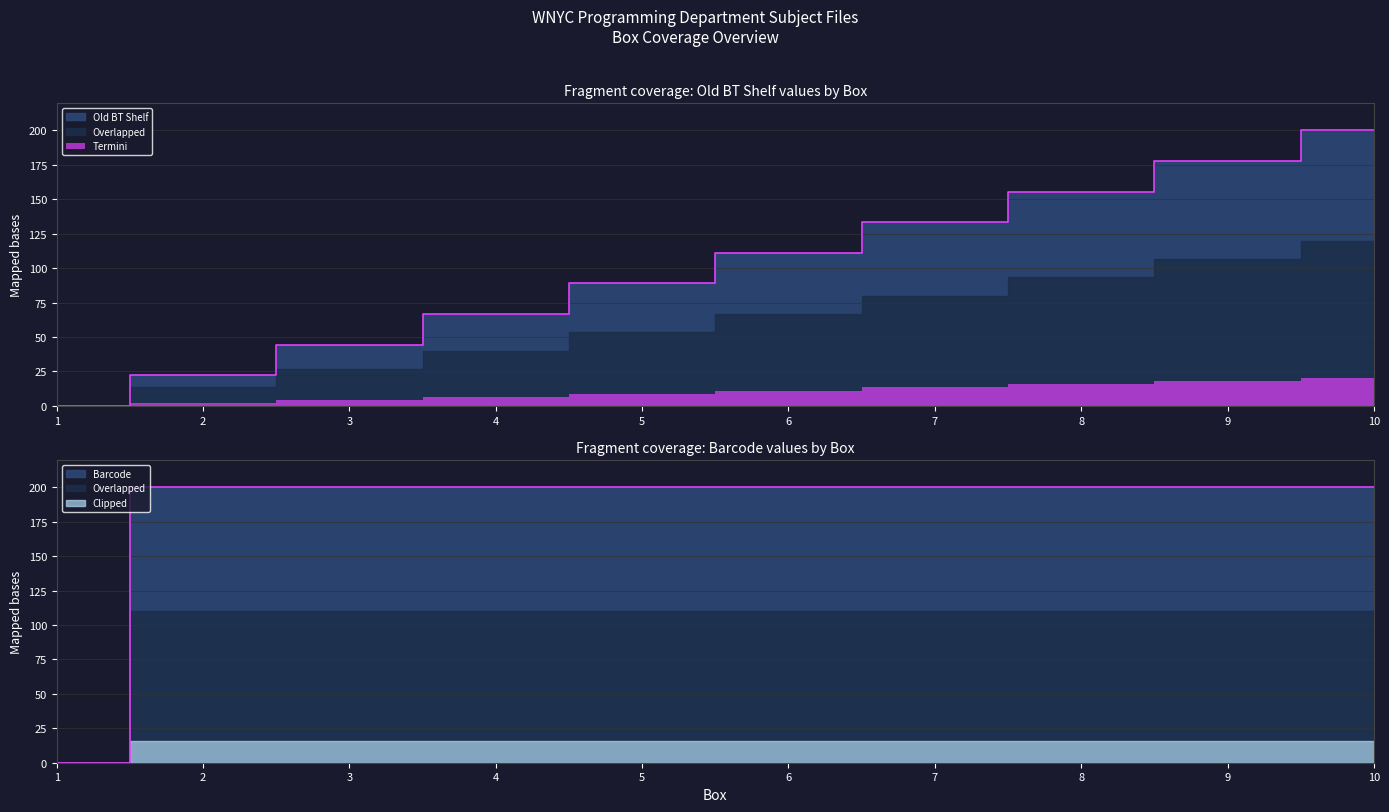

At which label does Old BT Shelf reach its minimum?

1